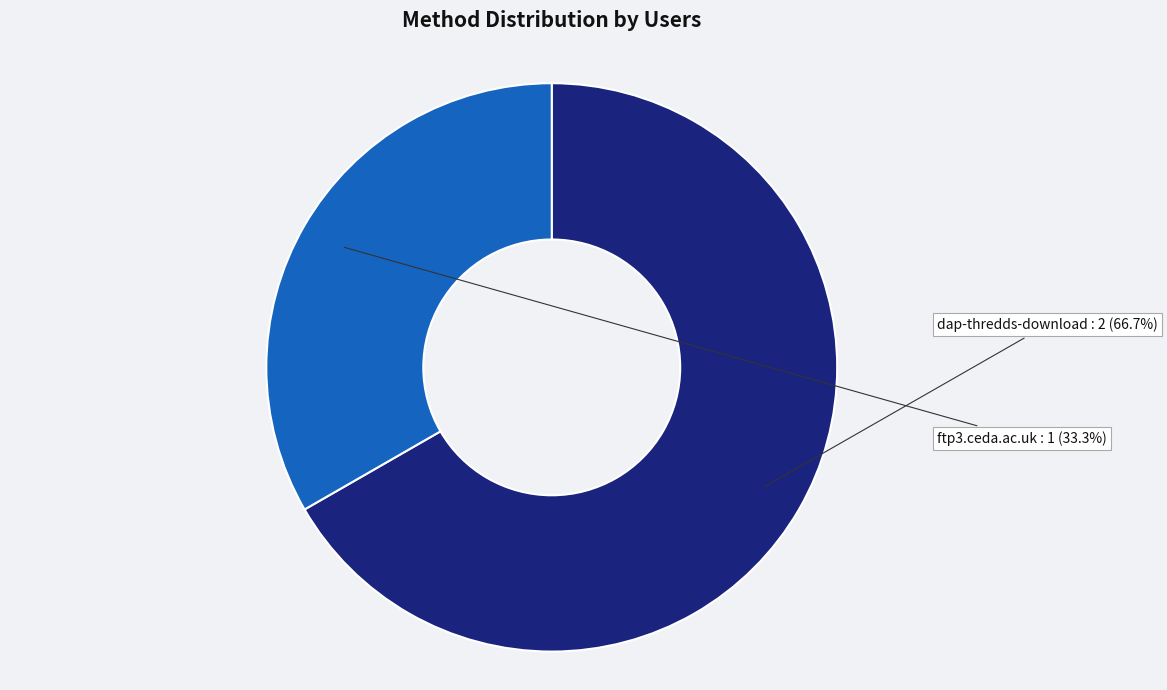

True or false: dap-thredds-download accounts for 67% of the total.

True